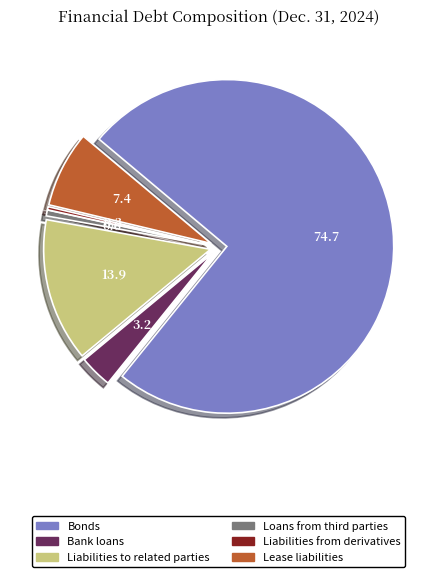

Does any single category account for the majority?

Yes